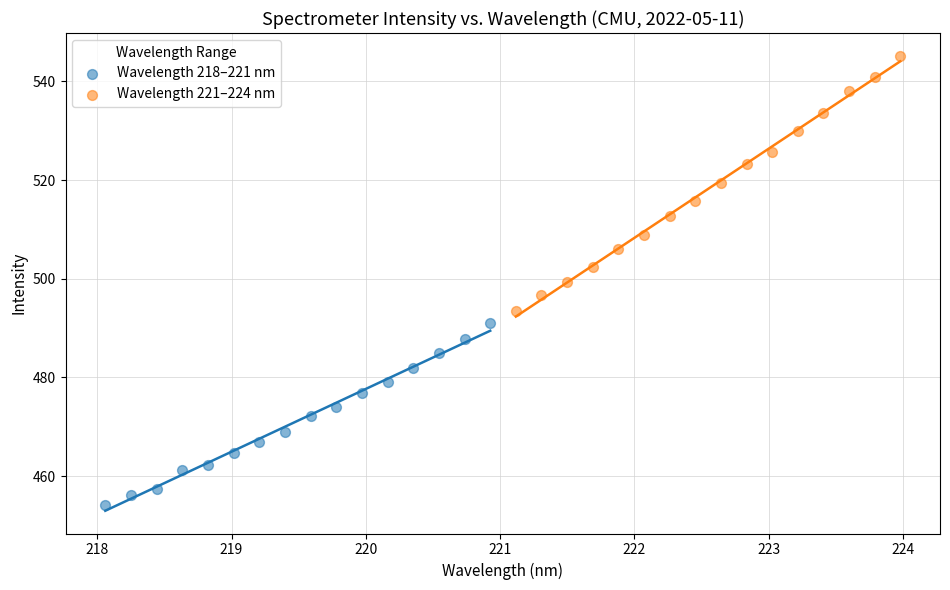

What are all the series names shown in the legend?

Wavelength 218–221 nm, Wavelength 221–224 nm